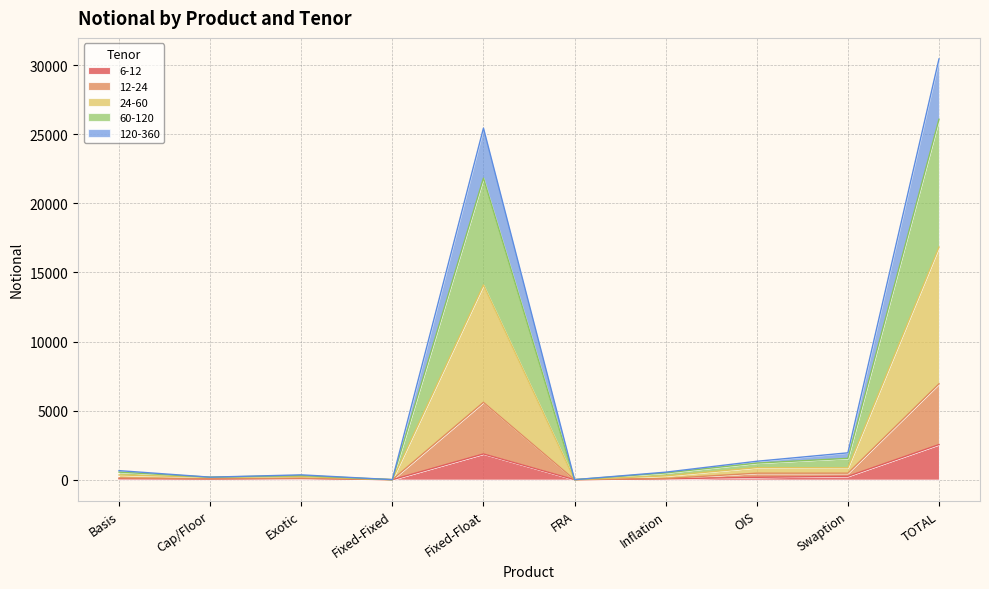

What is the difference between the highest and lowest values at Fixed-Float?

23587